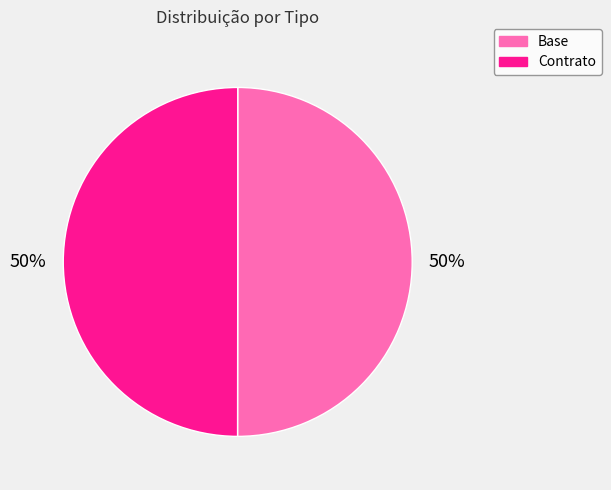

Approximately how many times larger is the value at Base compared to Contrato?

1.0